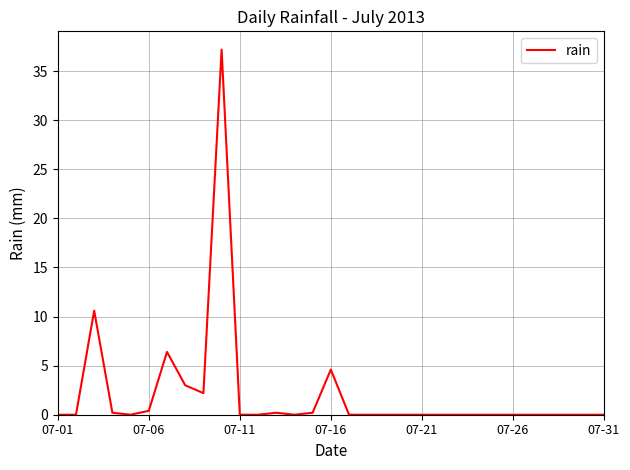

What is the difference between the maximum and minimum values?

37.2